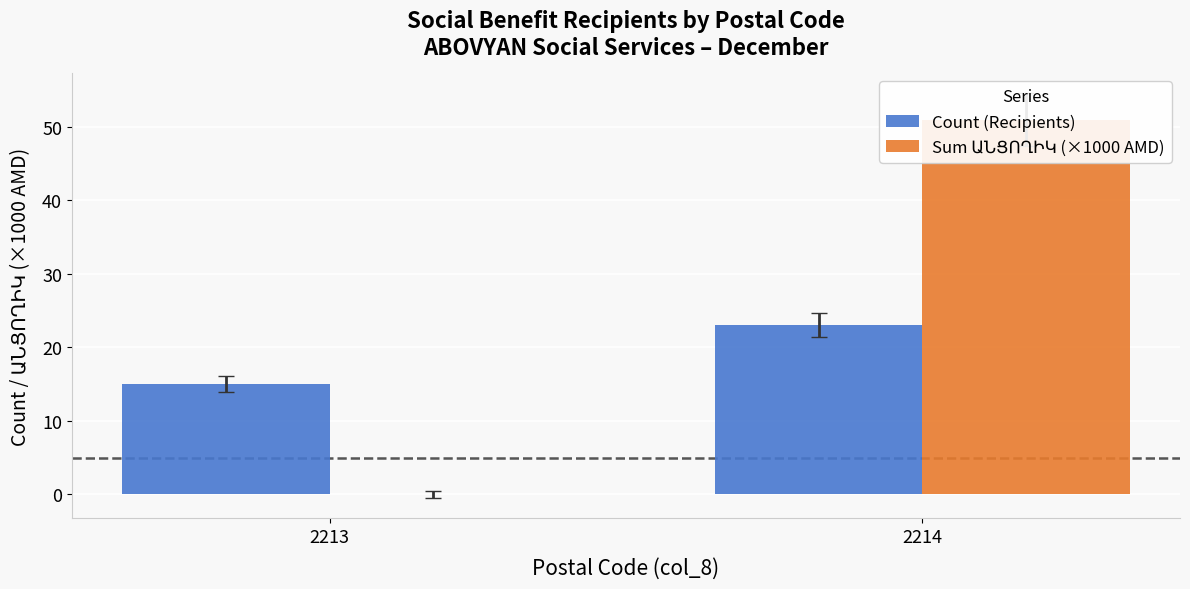

The Sum ԱՆՑՈՂԻԿ (×1000 AMD) series shows -24 at 2213. True or false?

False